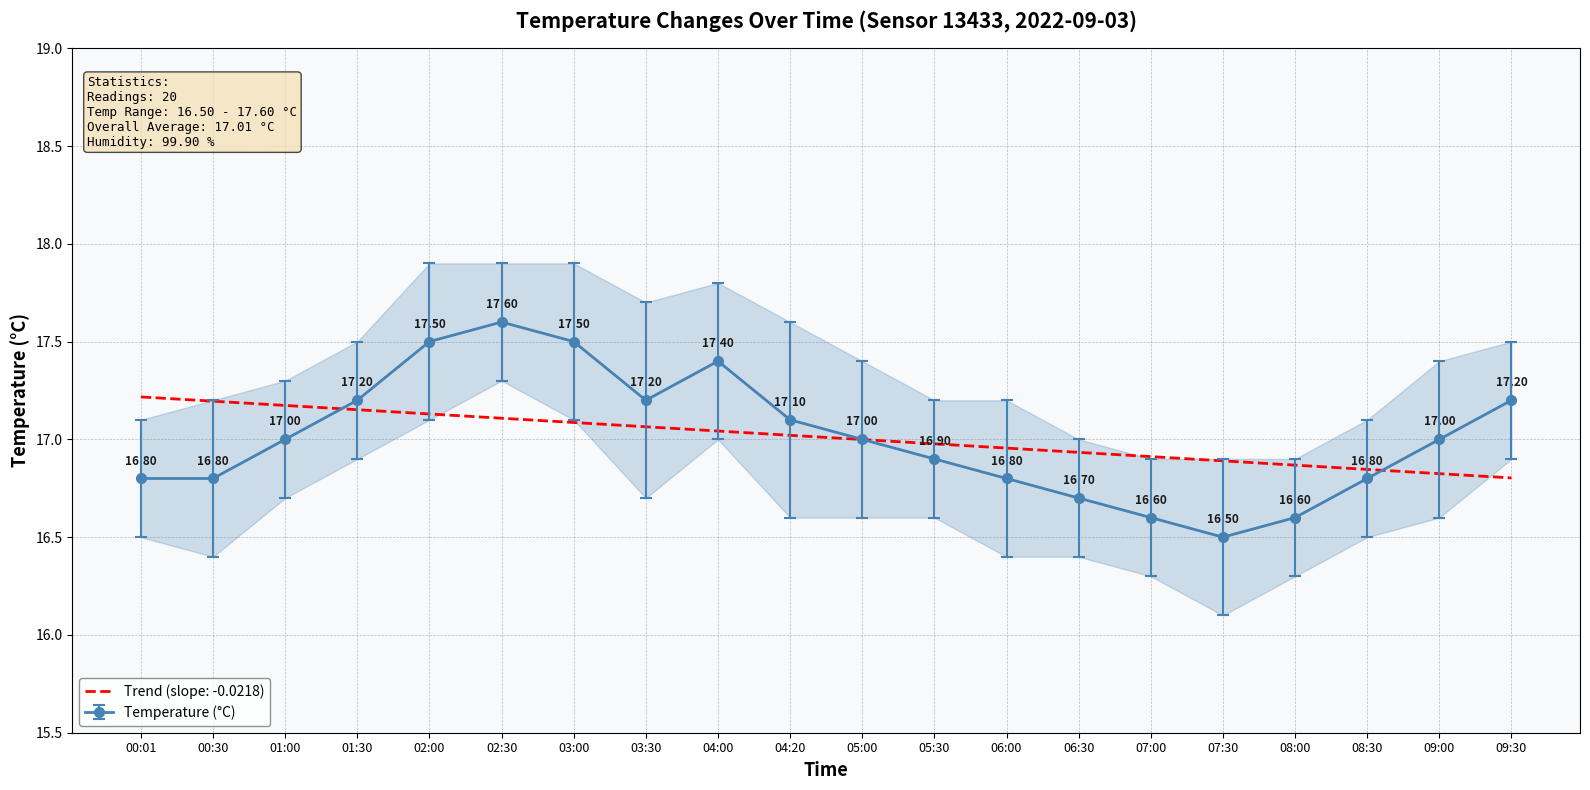

How many distinct data groups are displayed?

1